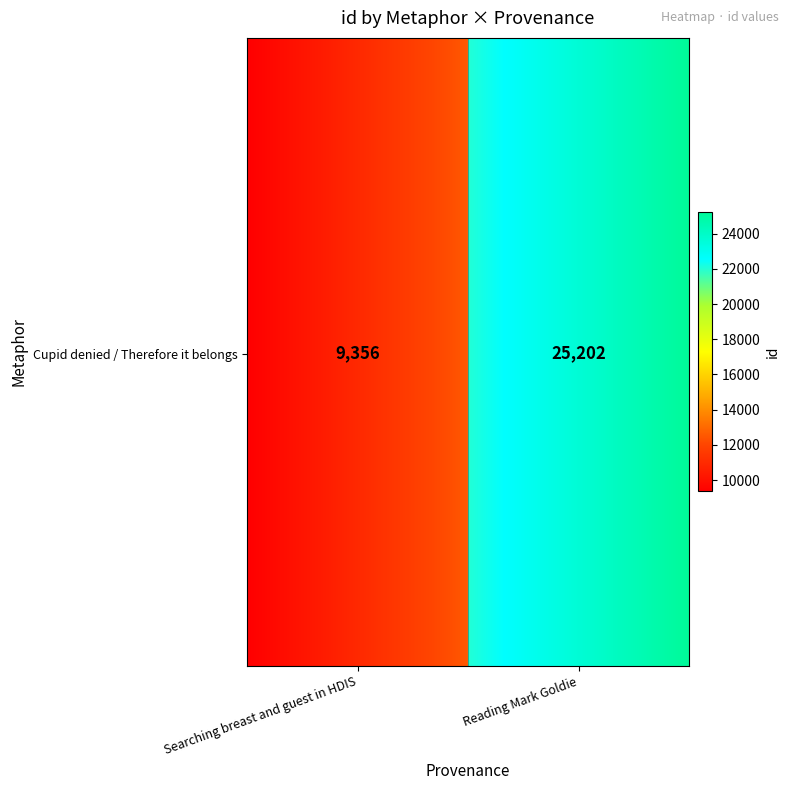

What is the sum of the values at Cupid denied / Therefore it belongs and 1?

34558